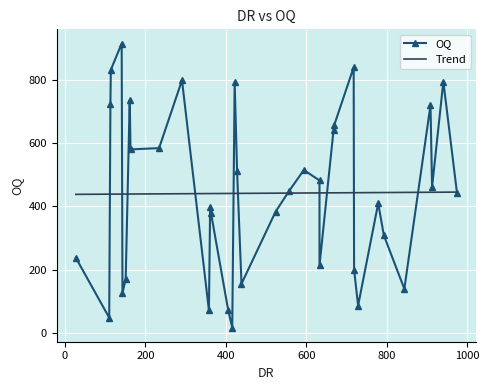

At how many categories does at least one series exceed 275?

36